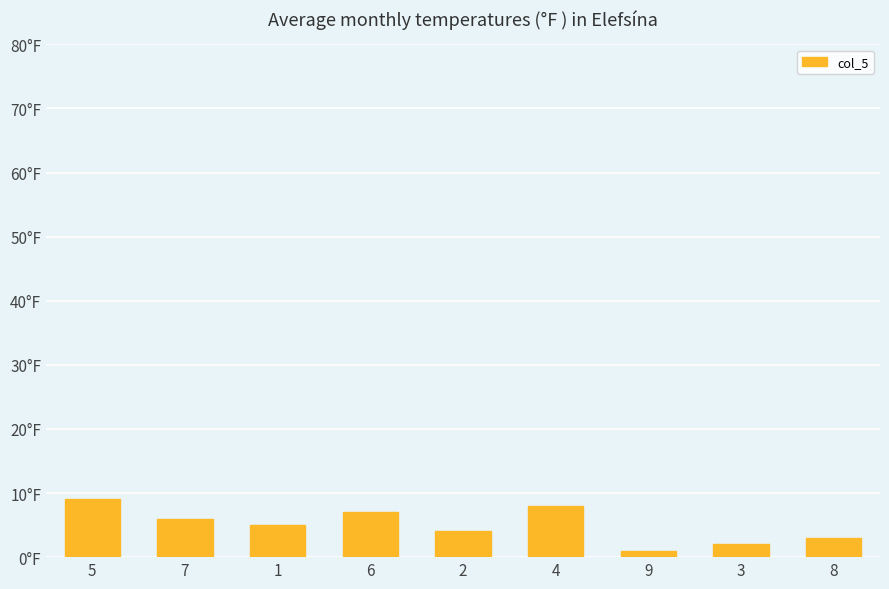

Does the chart contain any negative values?

No